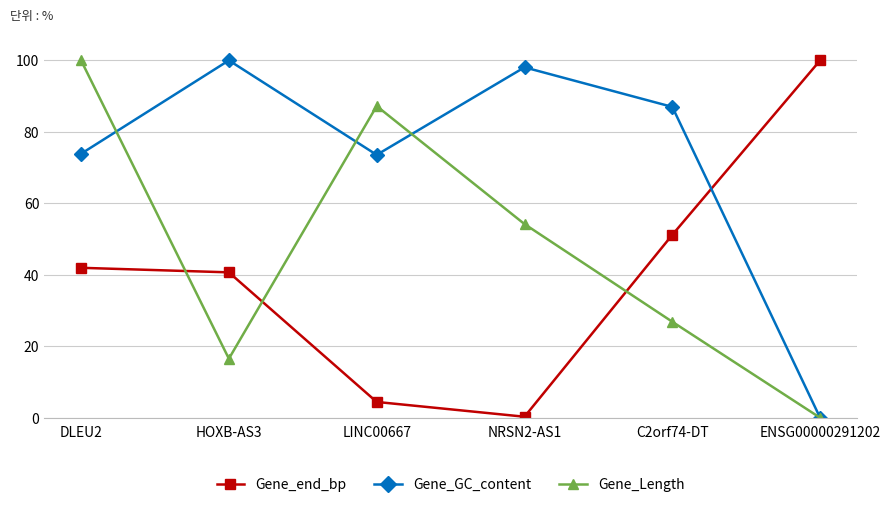

Rank the categories by Gene_Length value from lowest to highest.

ENSG00000291202, HOXB-AS3, C2orf74-DT, NRSN2-AS1, LINC00667, DLEU2